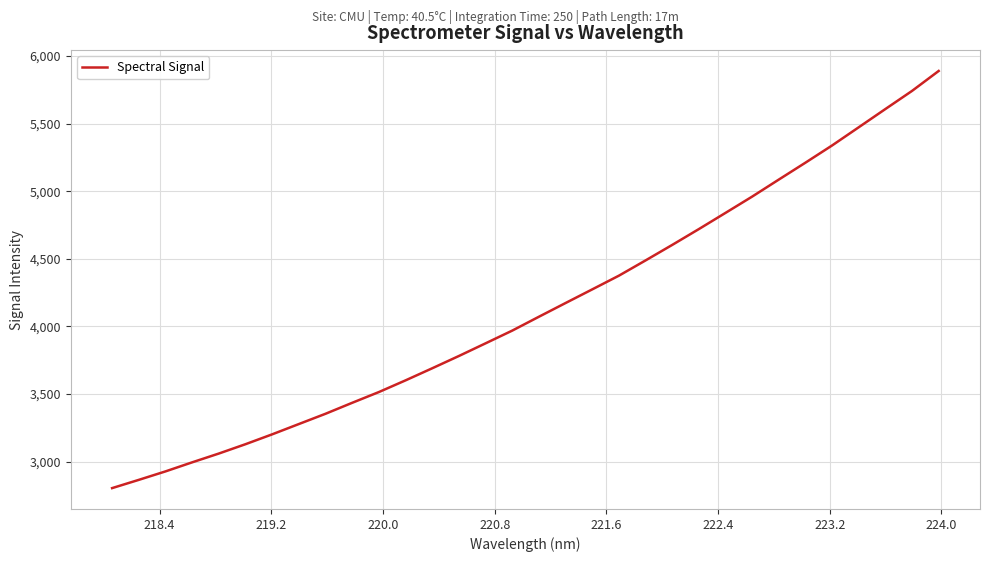

What is the difference between the maximum and minimum values?

3086.6